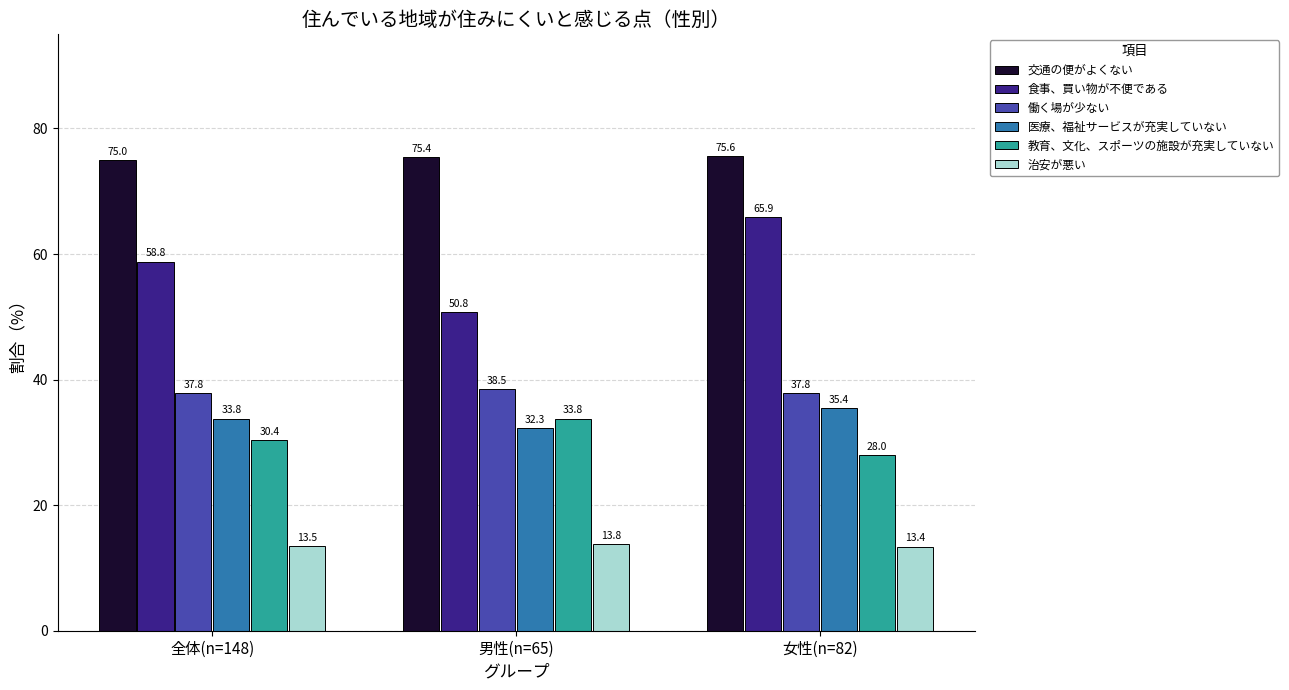

What is the sum of the 働く場が少ない values at 女性(n=82) and 全体(n=148)?

75.6